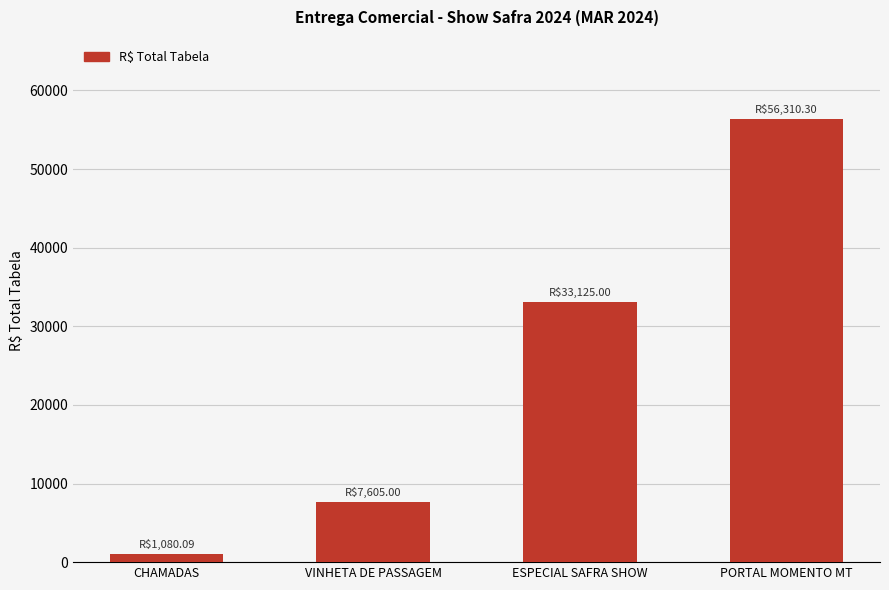

Rank the categories by value from highest to lowest.

PORTAL MOMENTO MT, ESPECIAL SAFRA SHOW, VINHETA DE PASSAGEM, CHAMADAS